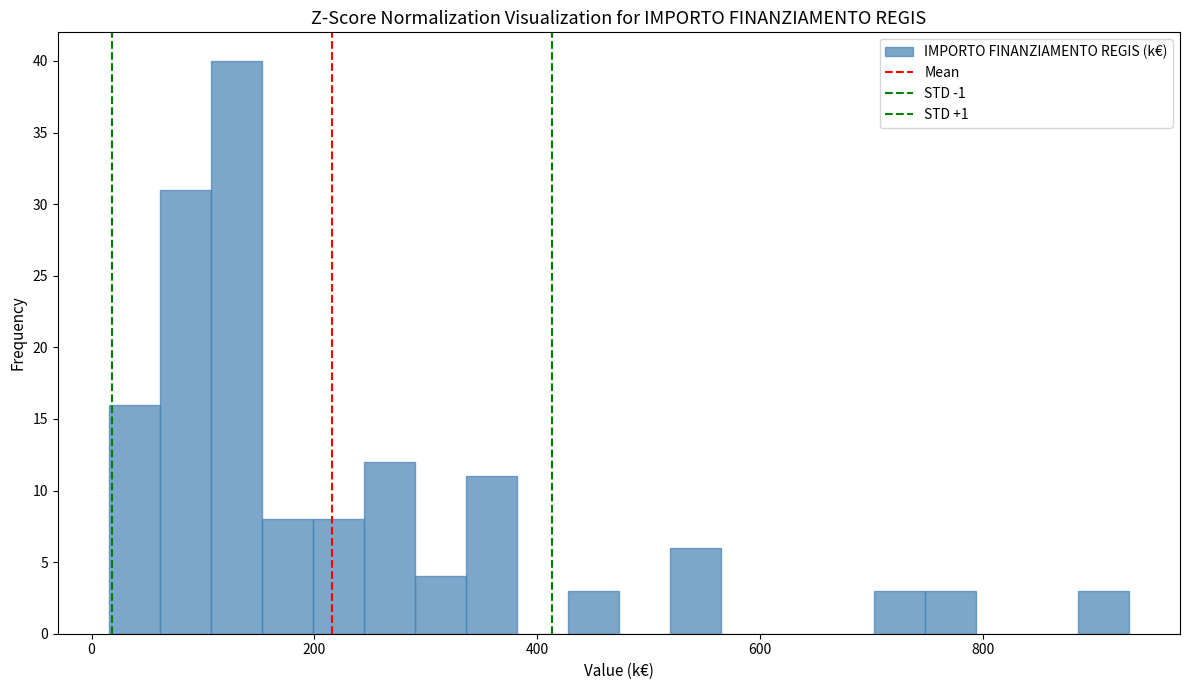

Read against the x-axis, roughly where is the centre of the tallest bar?

120